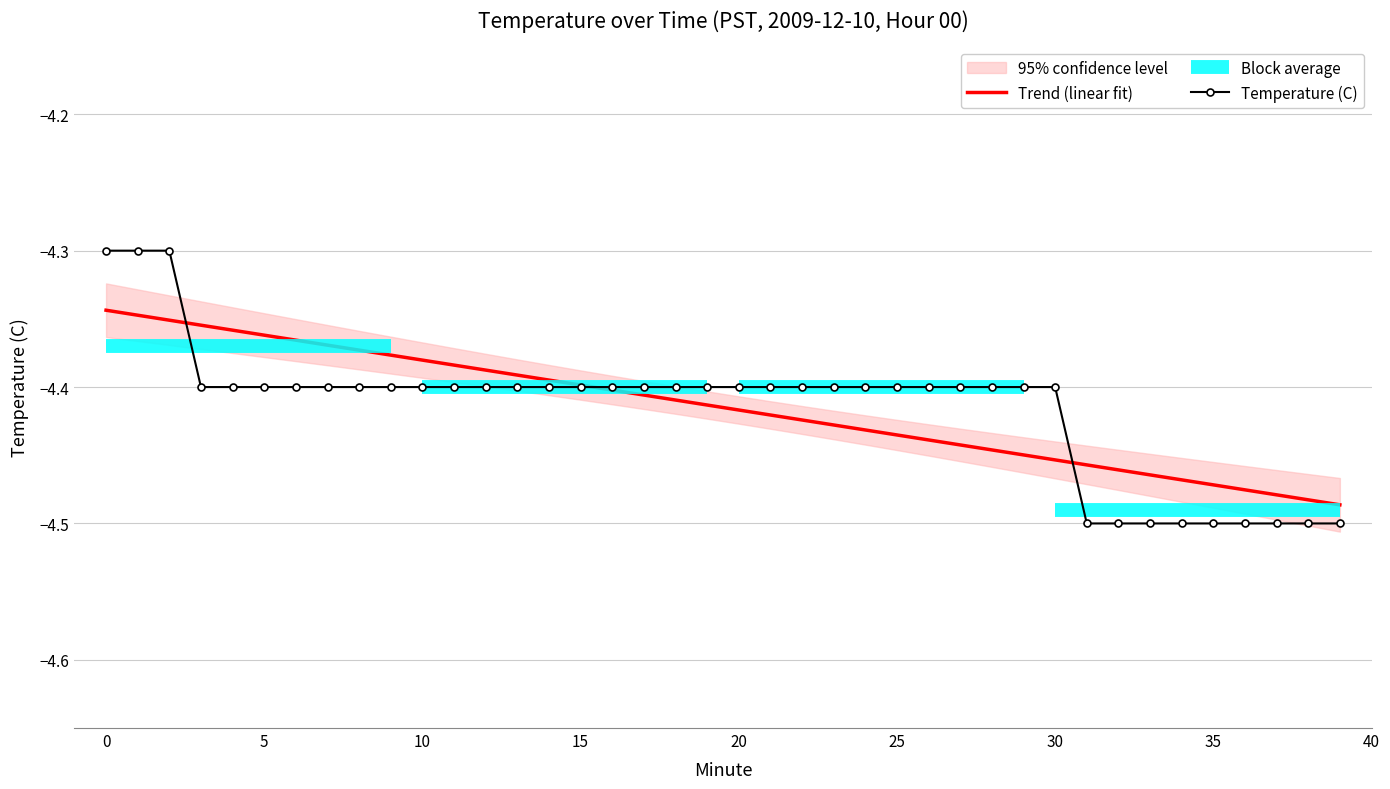

List the labels in order of value, largest first.

0, 1, 2, 3, 4, 5, 6, 7, 8, 9, 10, 11, 12, 13, 14, 15, 16, 17, 18, 19, 20, 21, 22, 23, 24, 25, 26, 27, 28, 29, 30, 31, 32, 33, 34, 35, 36, 37, 38, 39